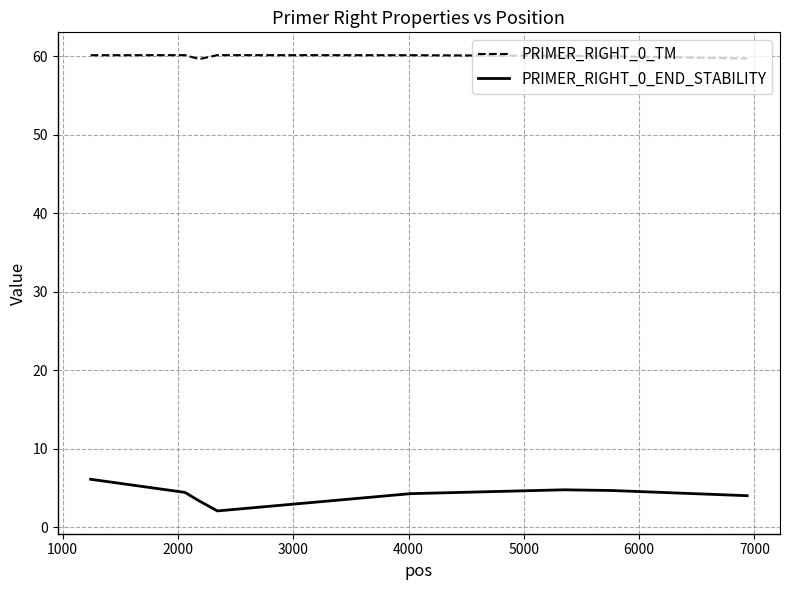

List the series in order of their overall mean, lowest first.

PRIMER_RIGHT_0_END_STABILITY, PRIMER_RIGHT_0_TM